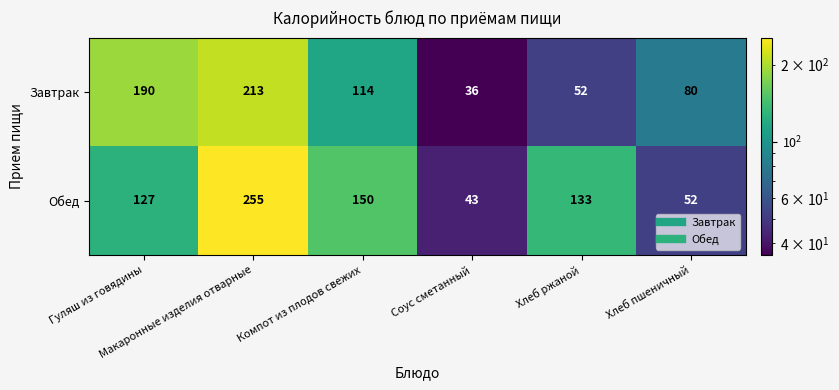

What is the maximum value for Обед?

255